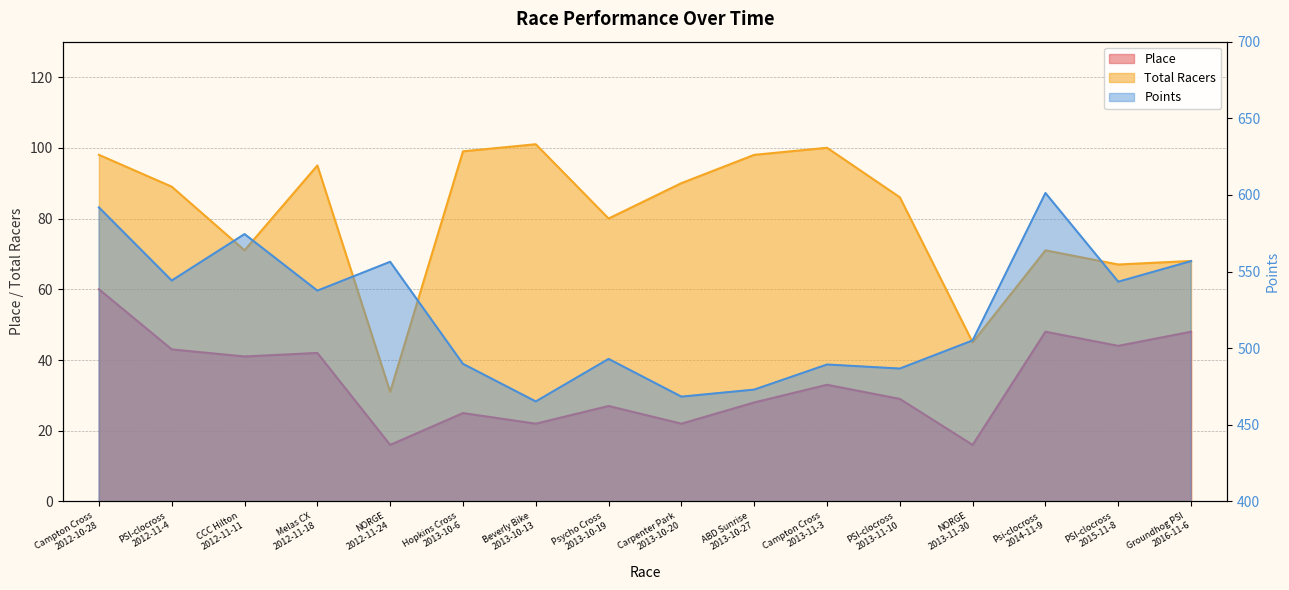

Reading left to right, transcribe all the data shown in this chart.

Place: Campton Cross
2012-10-28=60.0	PSI-clocross
2012-11-4=43.0	CCC Hilton
2012-11-11=41.0	Melas CX
2012-11-18=42.0	NORGE
2012-11-24=16.0	Hopkins Cross
2013-10-6=25.0	Beverly Bike
2013-10-13=22.0	Psycho Cross
2013-10-19=27.0	Carpenter Park
2013-10-20=22.0	ABD Sunrise
2013-10-27=28.0	Campton Cross
2013-11-3=33.0	PSI-clocross
2013-11-10=29.0	NORGE
2013-11-30=16.0	Psi-clocross
2014-11-9=48.0	PSI-clocross
2015-11-8=44.0	Groundhog PSI
2016-11-6=48.0
Total Racers: Campton Cross
2012-10-28=98.0	PSI-clocross
2012-11-4=89.0	CCC Hilton
2012-11-11=71.0	Melas CX
2012-11-18=95.0	NORGE
2012-11-24=31.0	Hopkins Cross
2013-10-6=99.0	Beverly Bike
2013-10-13=101.0	Psycho Cross
2013-10-19=80.0	Carpenter Park
2013-10-20=90.0	ABD Sunrise
2013-10-27=98.0	Campton Cross
2013-11-3=100.0	PSI-clocross
2013-11-10=86.0	NORGE
2013-11-30=45.0	Psi-clocross
2014-11-9=71.0	PSI-clocross
2015-11-8=67.0	Groundhog PSI
2016-11-6=68.0
Points: Campton Cross
2012-10-28=591.9	PSI-clocross
2012-11-4=544.2	CCC Hilton
2012-11-11=574.5	Melas CX
2012-11-18=537.6	NORGE
2012-11-24=556.4	Hopkins Cross
2013-10-6=489.8	Beverly Bike
2013-10-13=465.3	Psycho Cross
2013-10-19=493.0	Carpenter Park
2013-10-20=468.4	ABD Sunrise
2013-10-27=473.0	Campton Cross
2013-11-3=489.4	PSI-clocross
2013-11-10=486.7	NORGE
2013-11-30=505.1	Psi-clocross
2014-11-9=601.3	PSI-clocross
2015-11-8=543.4	Groundhog PSI
2016-11-6=556.8